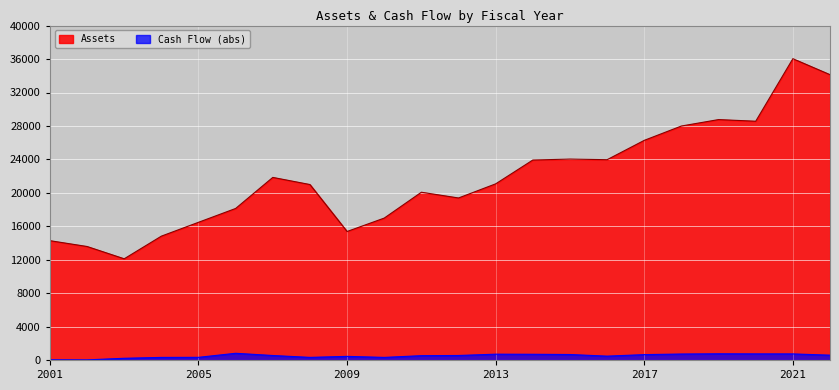

At which category does Cash Flow reach its first local valley?

2002